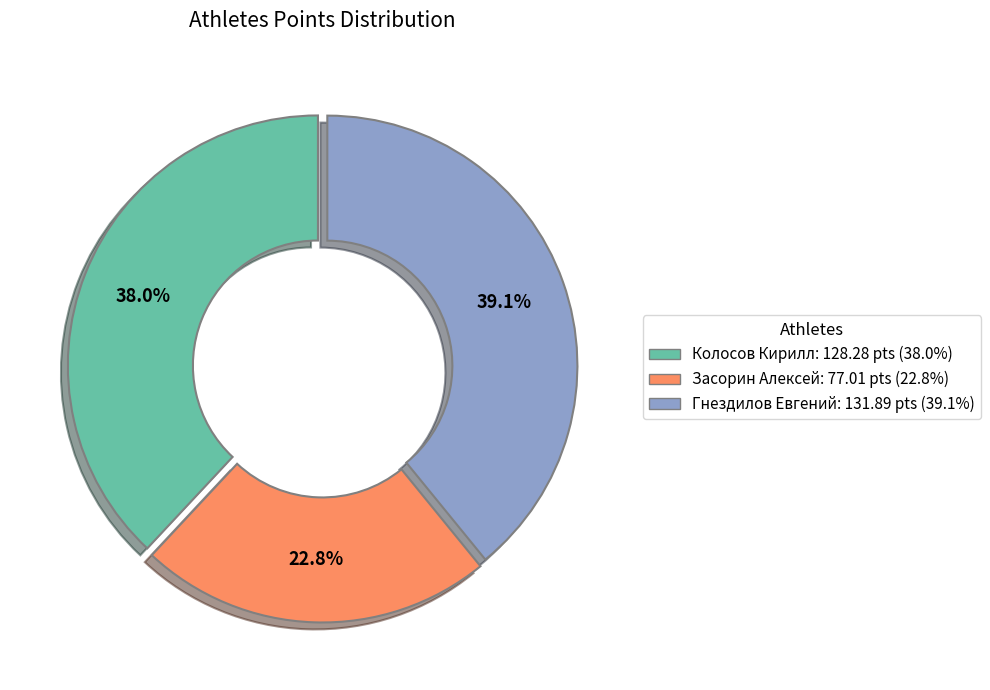

To the nearest percent, what is the difference between the Засорин Алексей and Гнездилов Евгений slice percentages?

16%